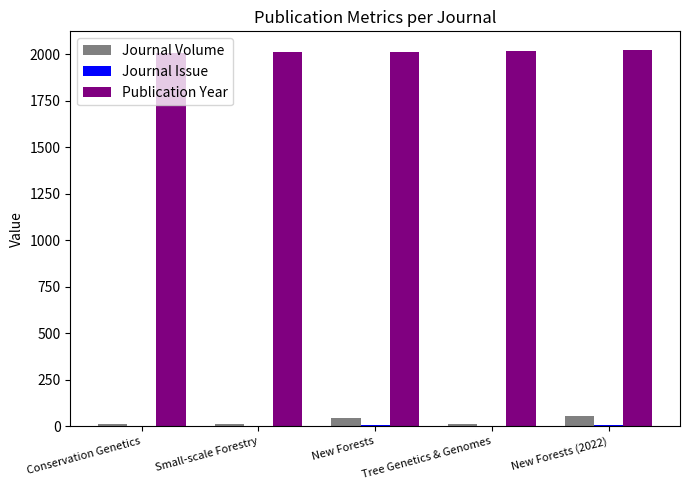

The Publication Year series shows 2008 at Conservation Genetics. True or false?

True